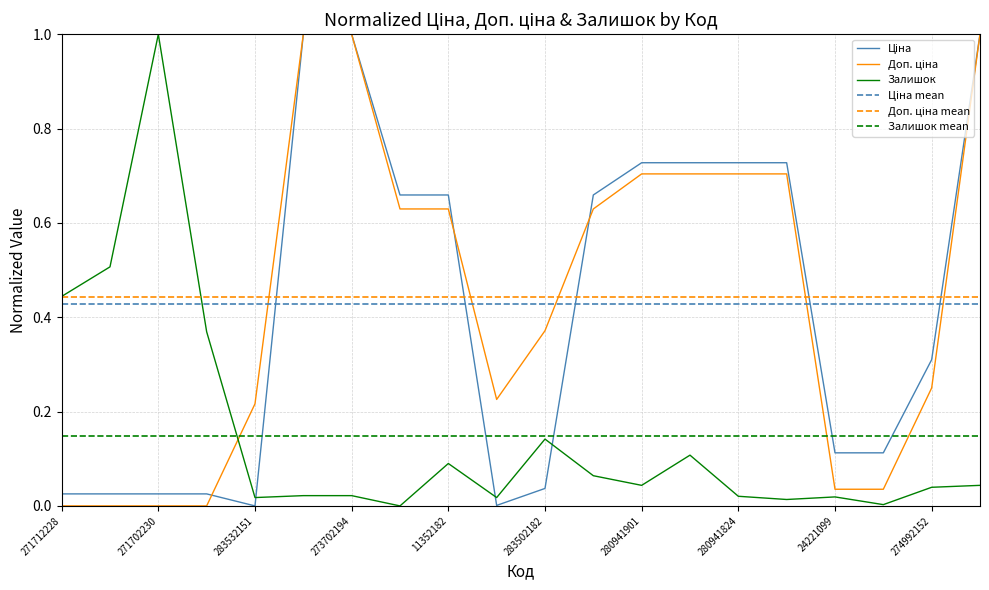

How many lines are shown in the chart?

6